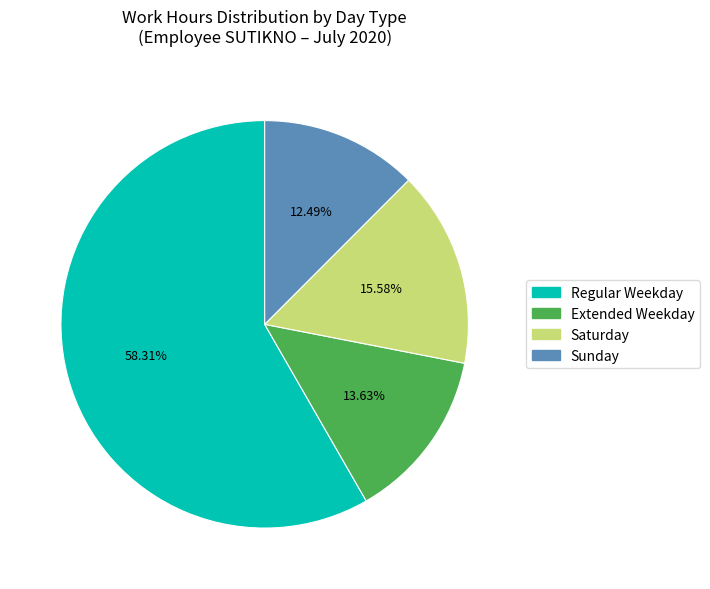

Is there a majority slice in this chart?

Yes